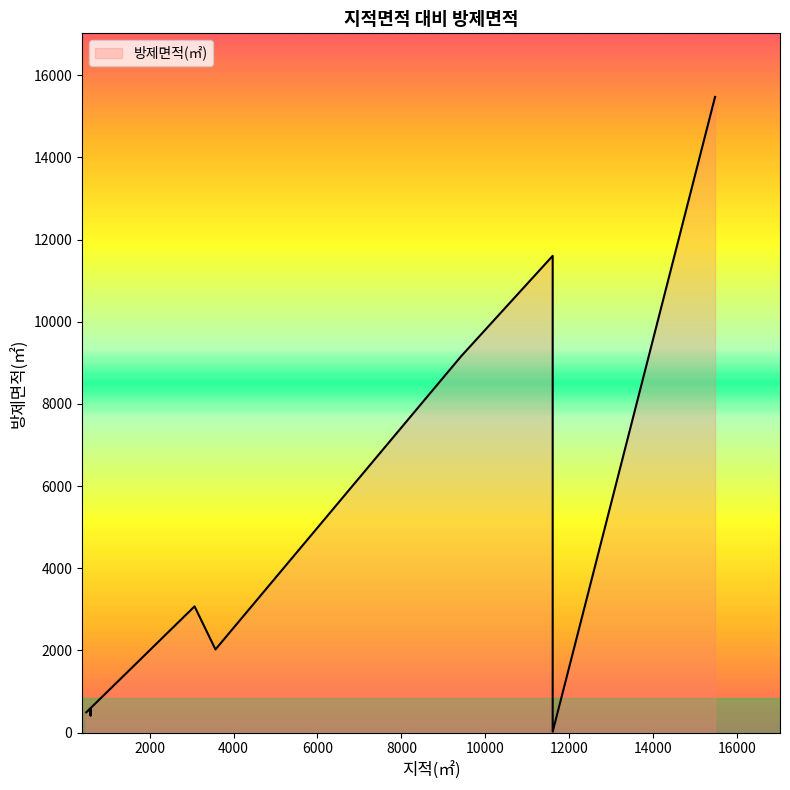

Count the number of categories in the chart.

20